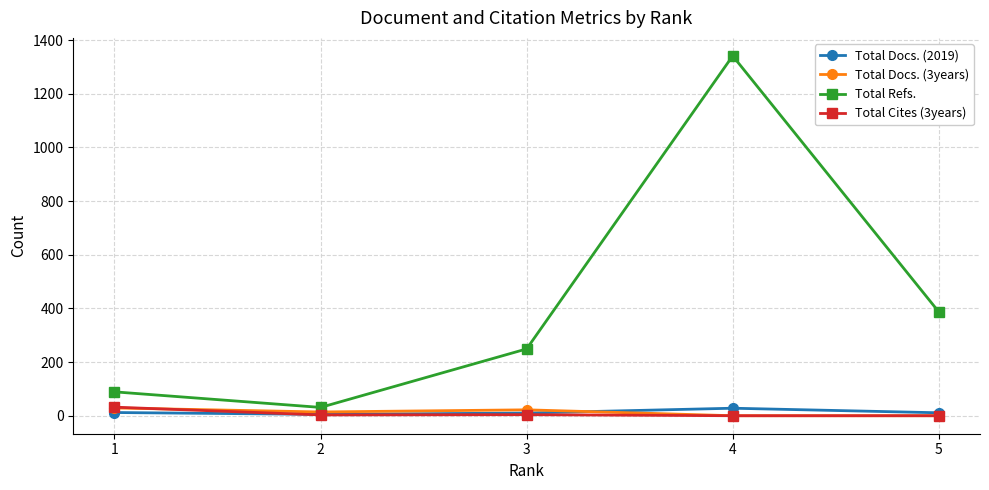

Is this an area chart (filled region under the line)?

No